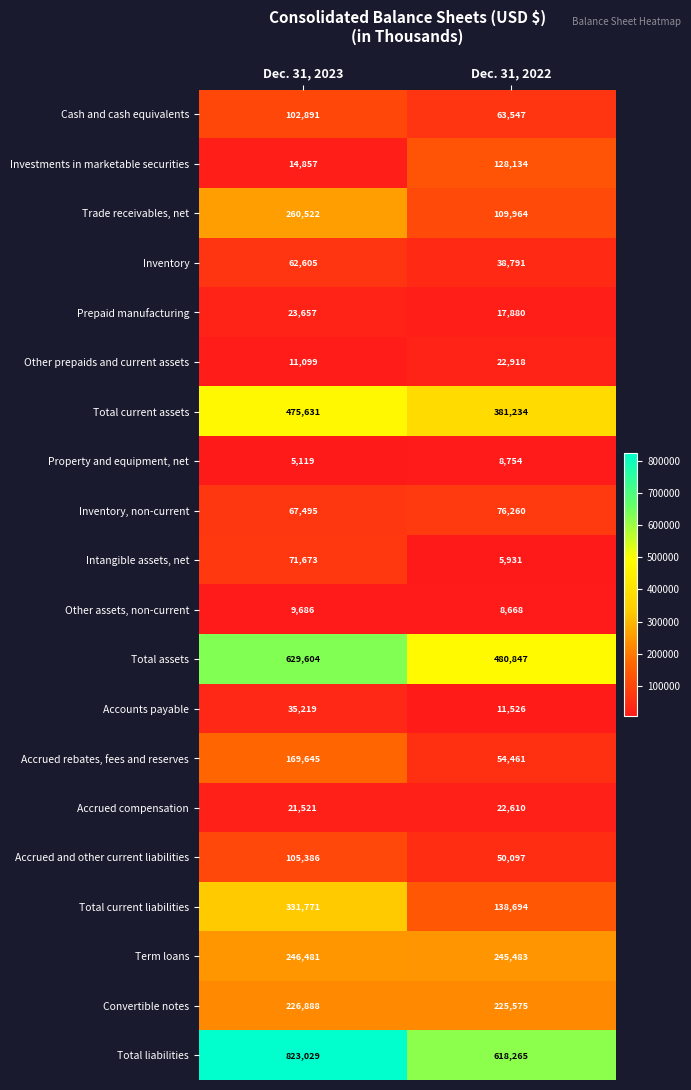

The Total current assets series shows 381234 at Dec. 31, 2022. True or false?

True